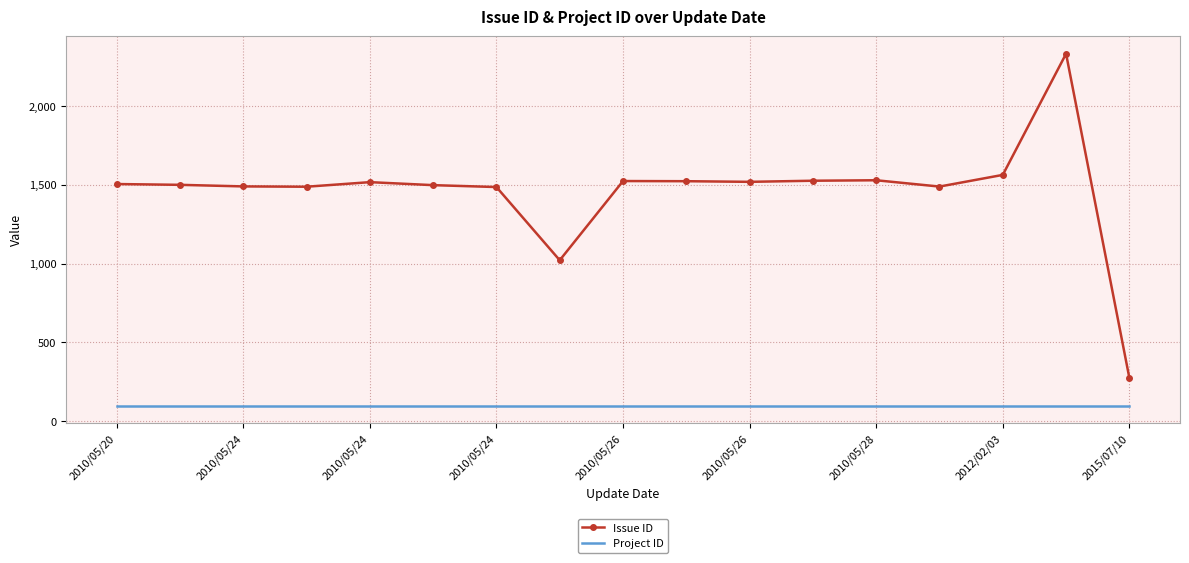

What is the minimum value for Issue ID?

275